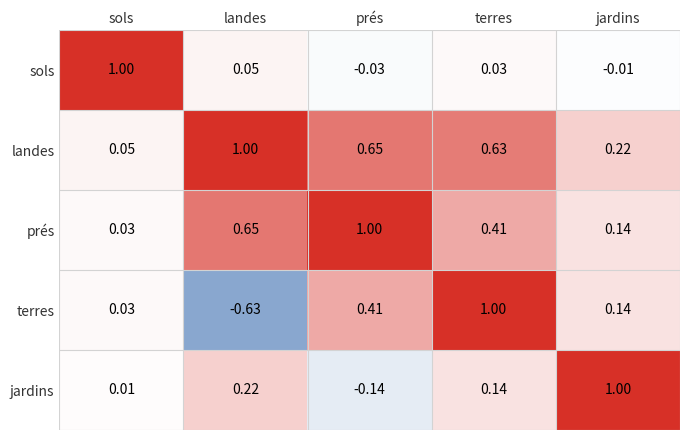

What is the total value across all series at terres?

2.2